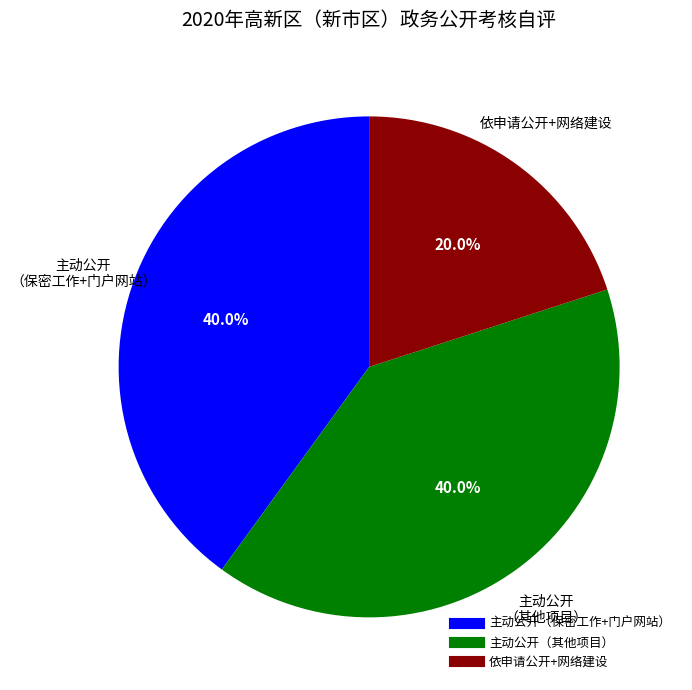

To the nearest percent, what is the difference between the largest and smallest slice percentages?

20%